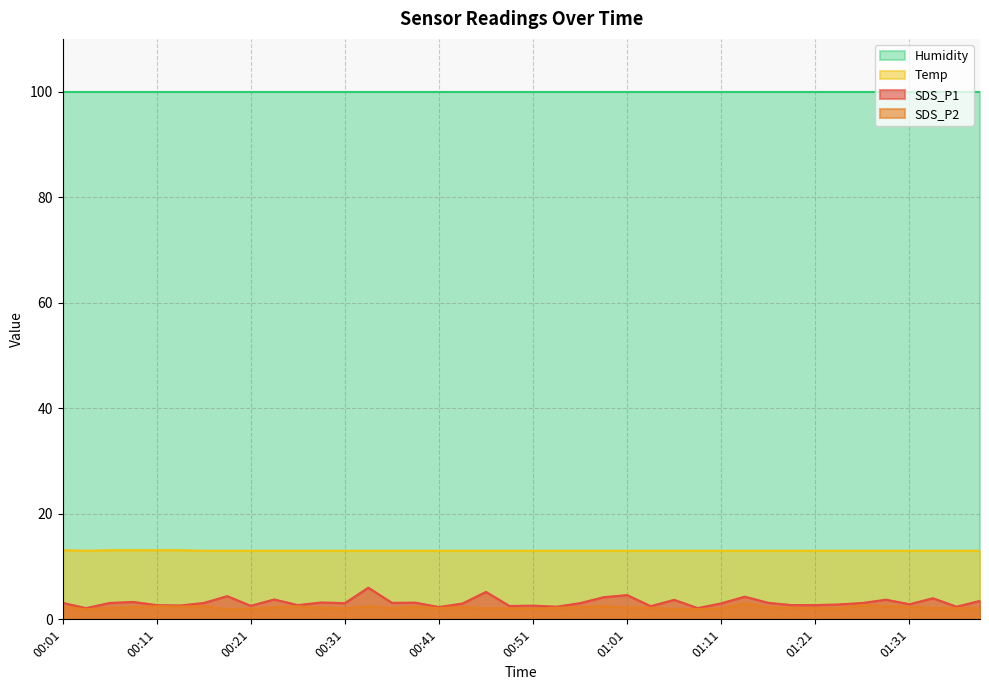

What is the highest value of the SDS_P2 series?

3.0